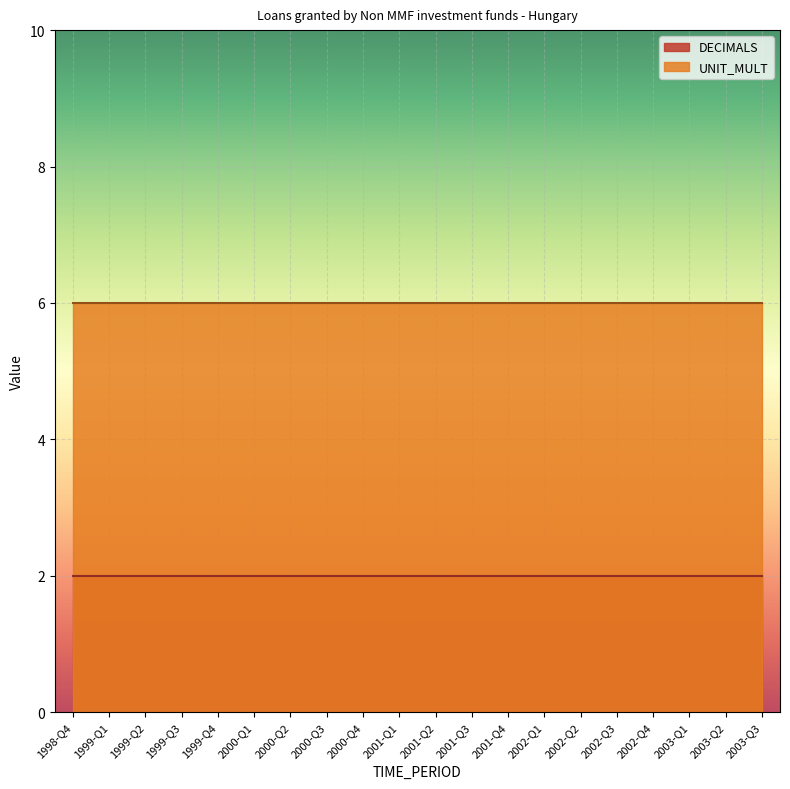

At how many categories does at least one series exceed 5?

20